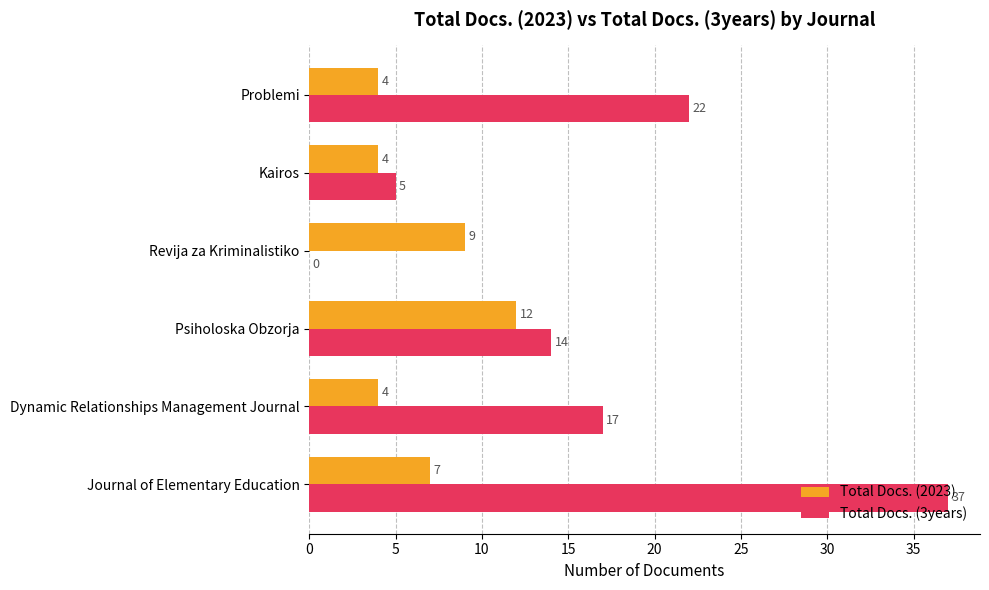

Is the value of Total Docs. (3years) at Dynamic Relationships Management Journal greater than the value of Total Docs. (2023) at Dynamic Relationships Management Journal?

Yes